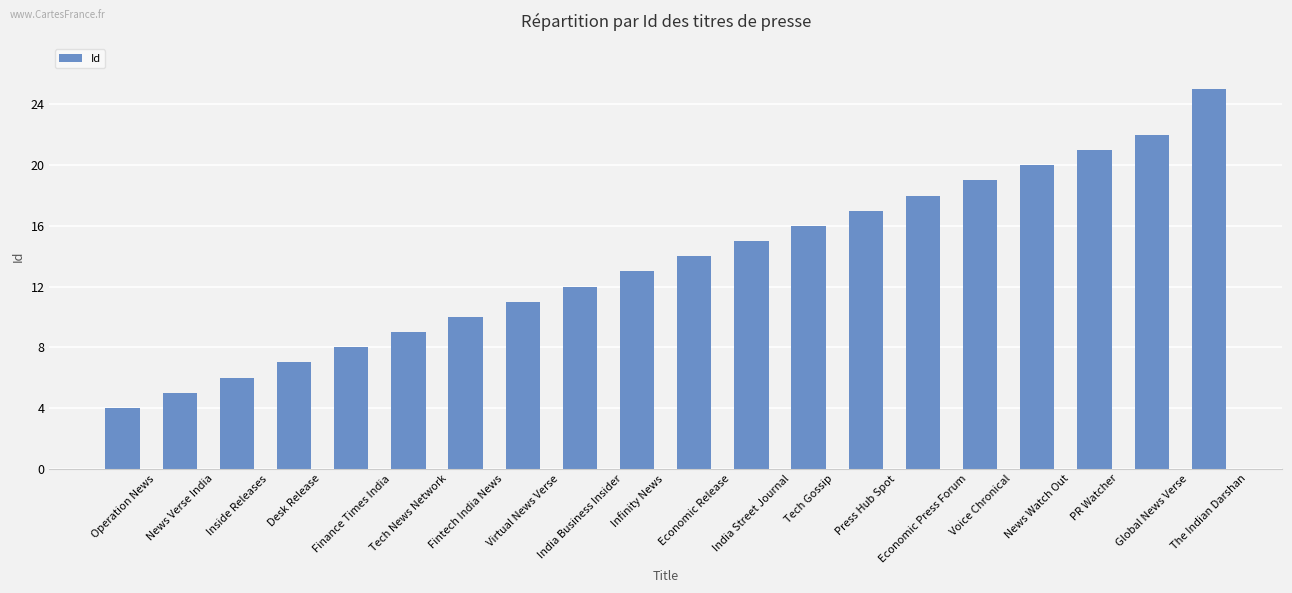

What position from the right is India Street Journal?

9